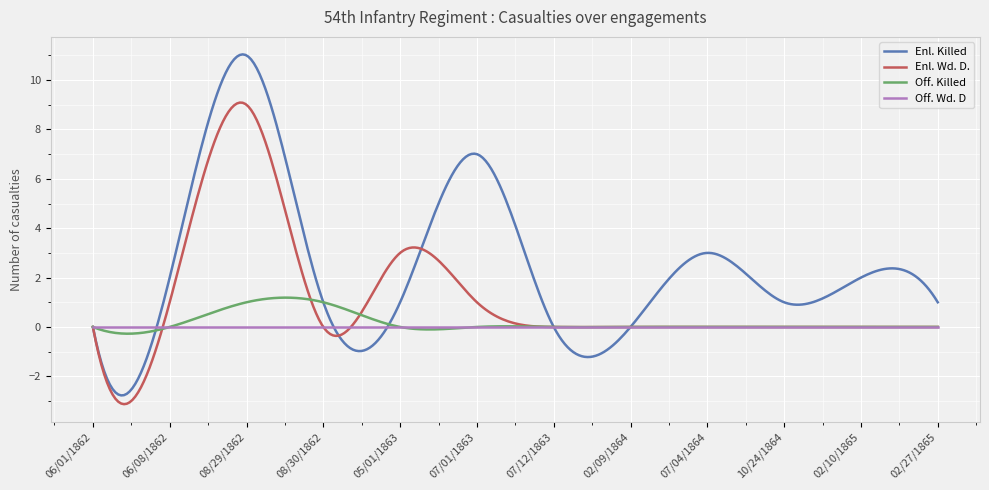

Which series has the largest total across all categories?

Enl. Killed